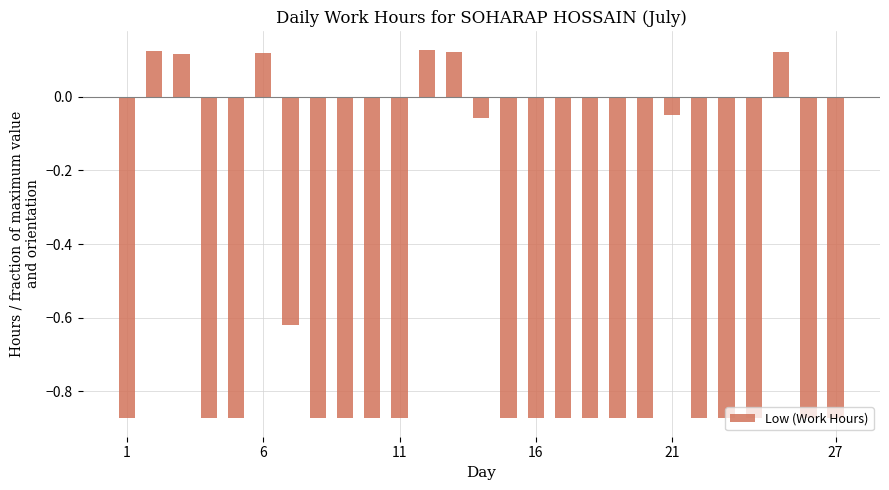

What is the difference between the second highest and minimum values?

1.0